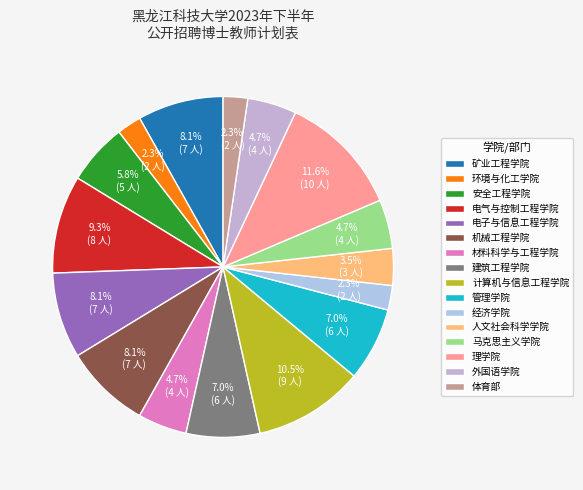

Count the number of slices in the pie.

16